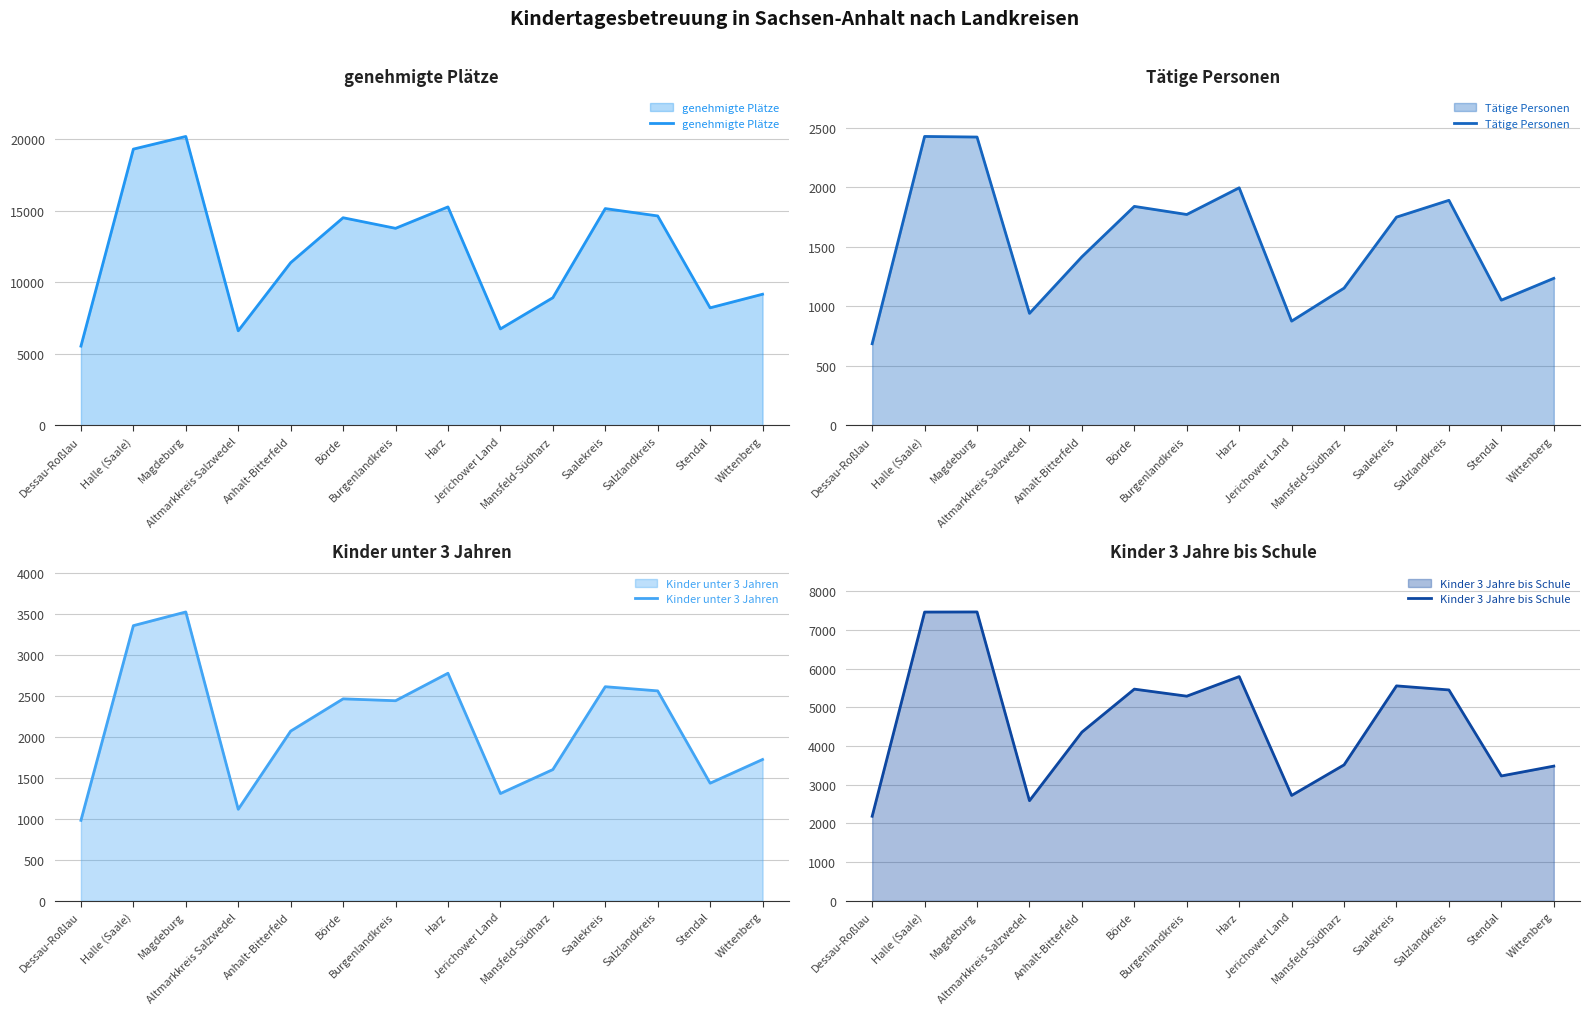

True or false: Kinder 3 Jahre bis Schule has a value of 3840 at Magdeburg.

False